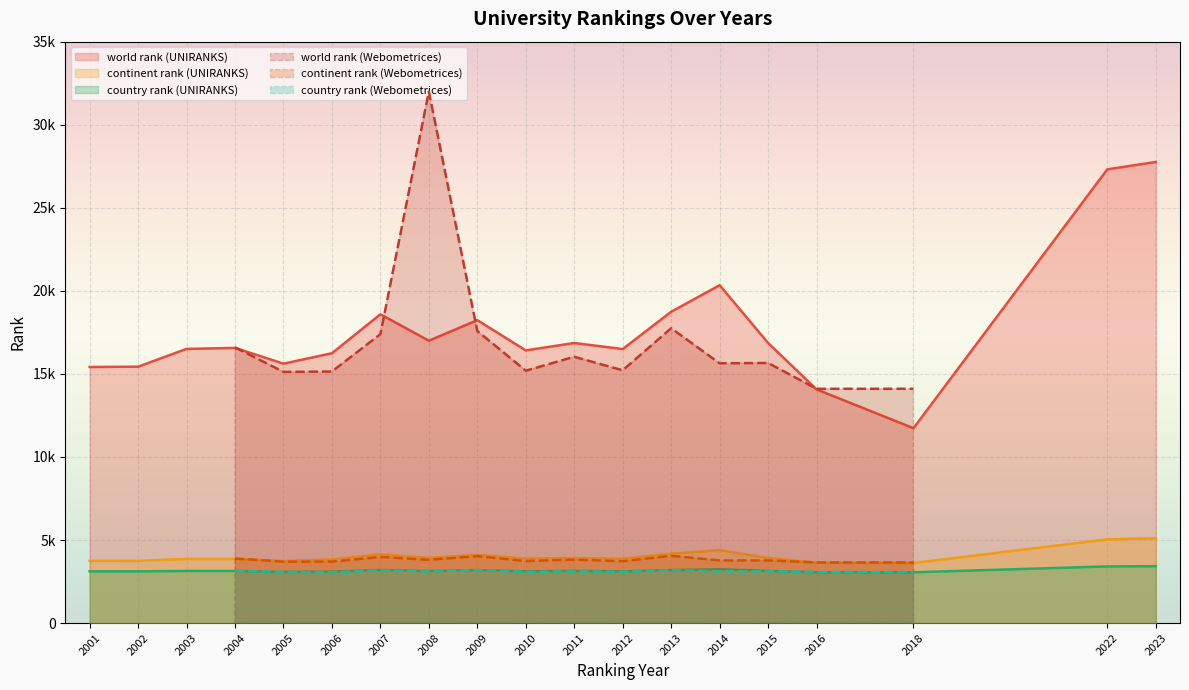

What is the highest value of the country rank (UNIRANKS) series?

3425